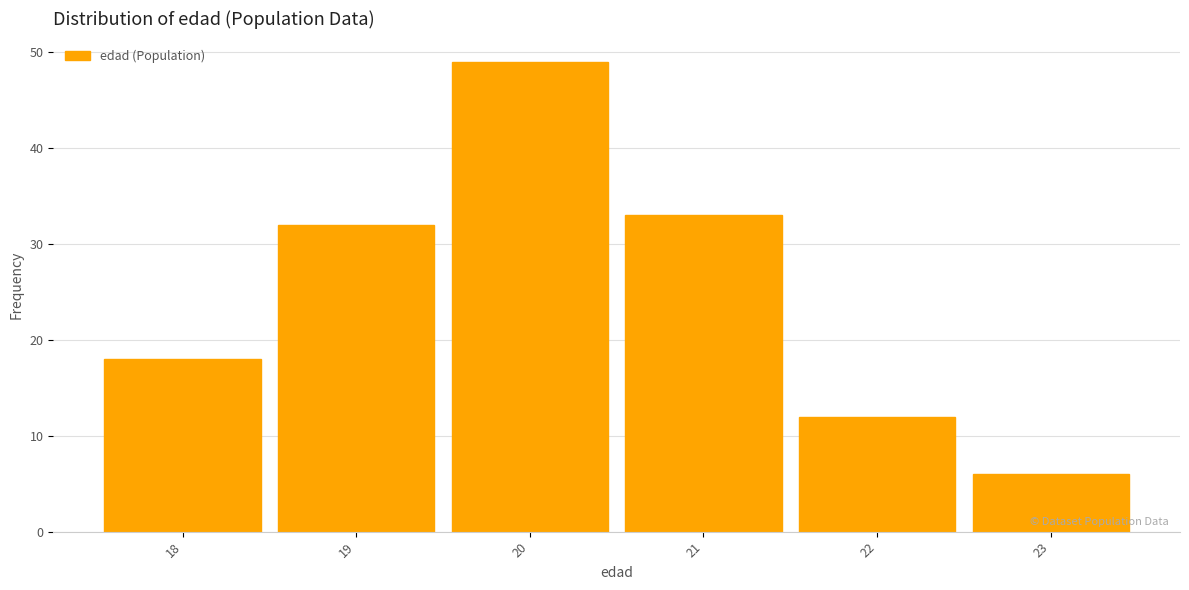

Reading left to right, list every bar in this chart as the range it spans on the x-axis followed by its height. The values are not printed on the chart, so give them approximately, as read against the axis.

17.5 to 18.5: 18
18.5 to 19.5: 32
19.5 to 20.5: 49
20.5 to 21.5: 33
21.5 to 22.5: 12
22.5 to 23.5: 6